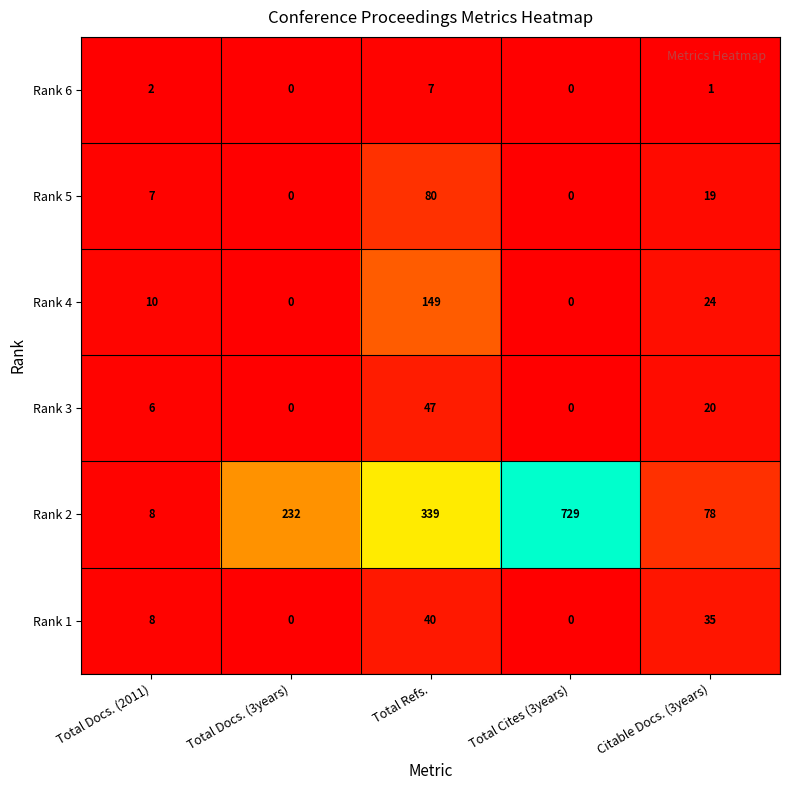

What is the difference between the maximum and minimum values in the Rank 1 series?

40